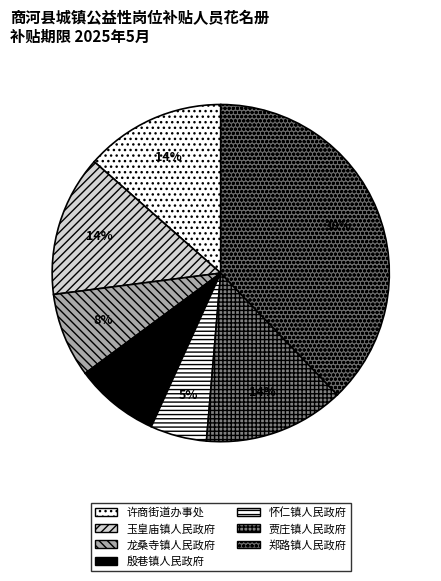

Does 郑路镇人民政府 account for over 50% of the chart?

No